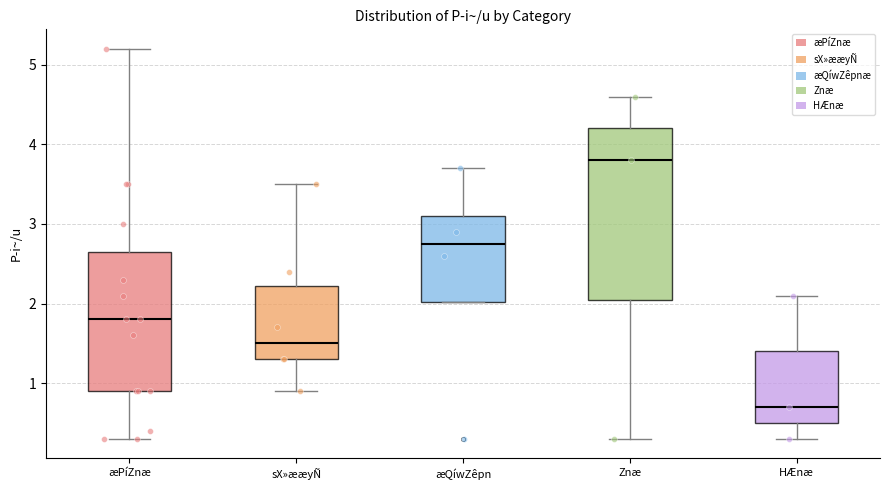

Reading left to right, read every box against the y-axis: the position of its median line, the range the box covers, and the ends of its whiskers. The values are not printed on the chart, so give them approximately, as read against the axis.

æPíZnæ: median 1.8, box 0.9 to 2.7, whiskers 0.3 to 5.2
sX»ææyÑ: median 1.5, box 1.3 to 2.2, whiskers 0.9 to 3.5
æQíwZêpn: median 2.8, box 2.0 to 3.1, whiskers 2.0 to 3.7
Znæ: median 3.8, box 2.1 to 4.2, whiskers 0.3 to 4.6
HÆnæ: median 0.7, box 0.5 to 1.4, whiskers 0.3 to 2.1